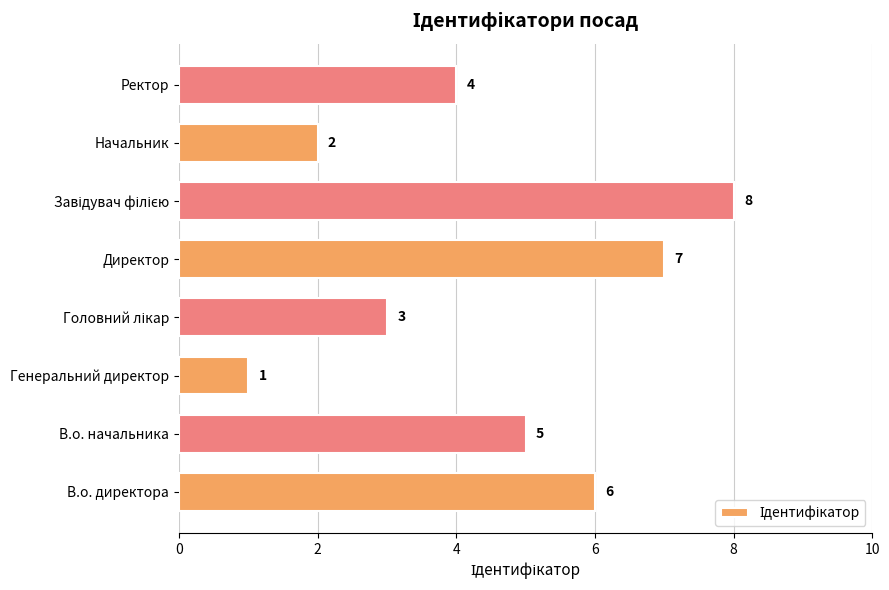

What is the maximum value shown in the chart?

8